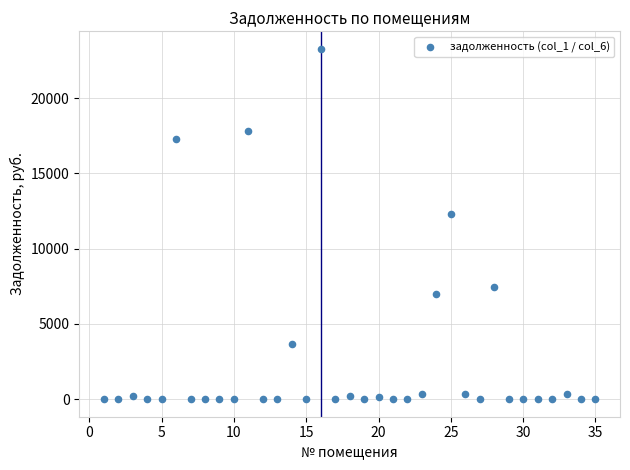

What Y value in the scatter plot is closest to 11635?

12289.0